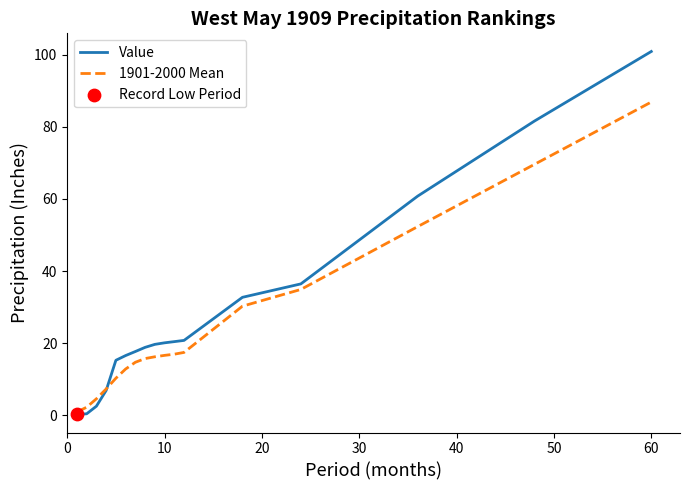

Which series has the largest range (max minus min)?

Value